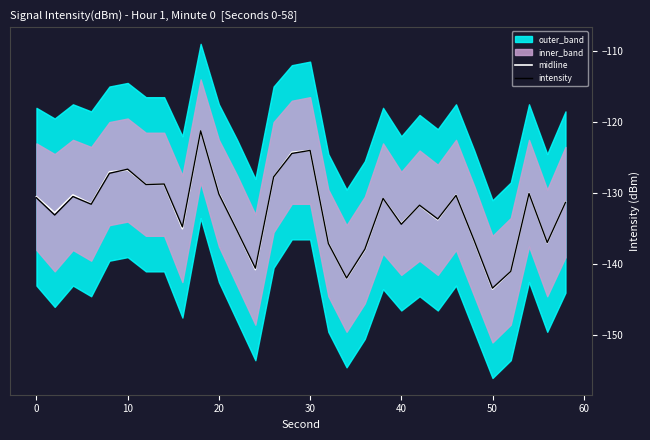

How many times do midline and intensity cross each other?

16